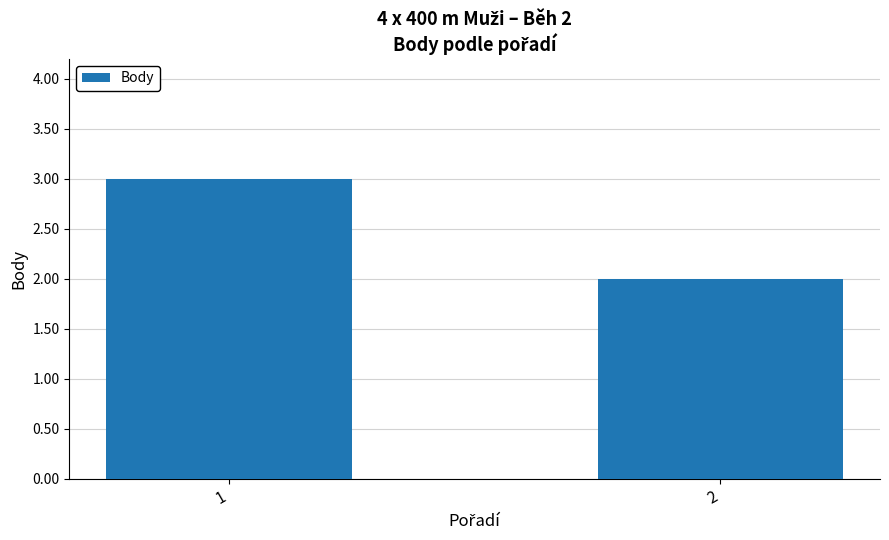

Rank the categories by value from highest to lowest.

1, 2